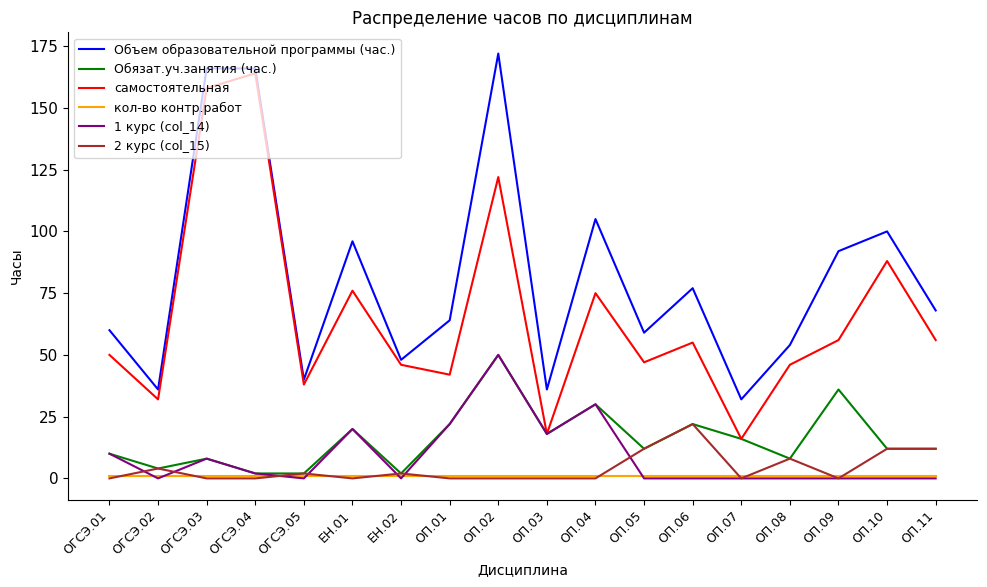

True or false: самостоятельная and кол-во контр.работ cross at least once.

False